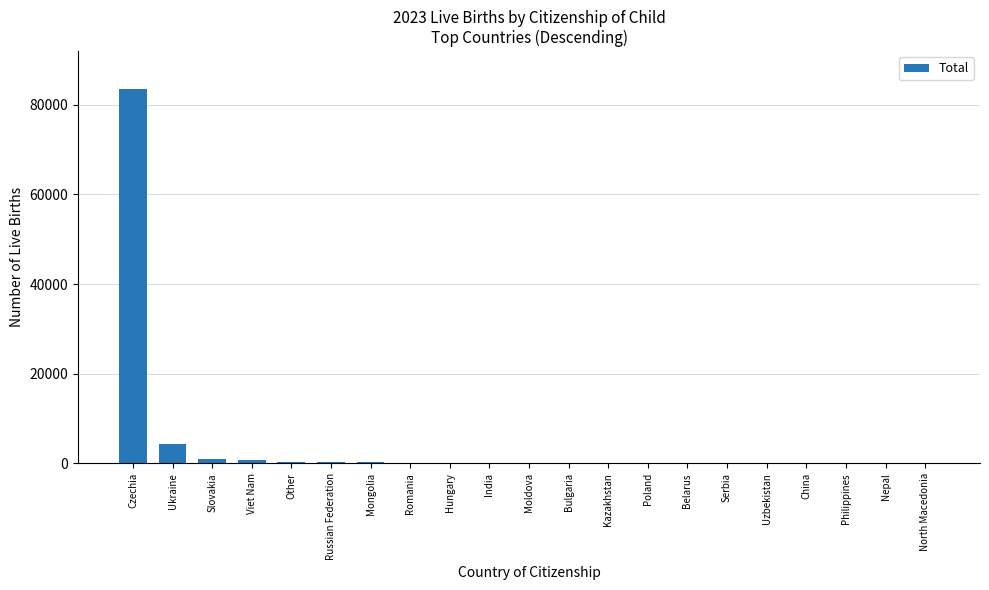

What is the approximate value at Viet Nam, to the nearest 100?

700